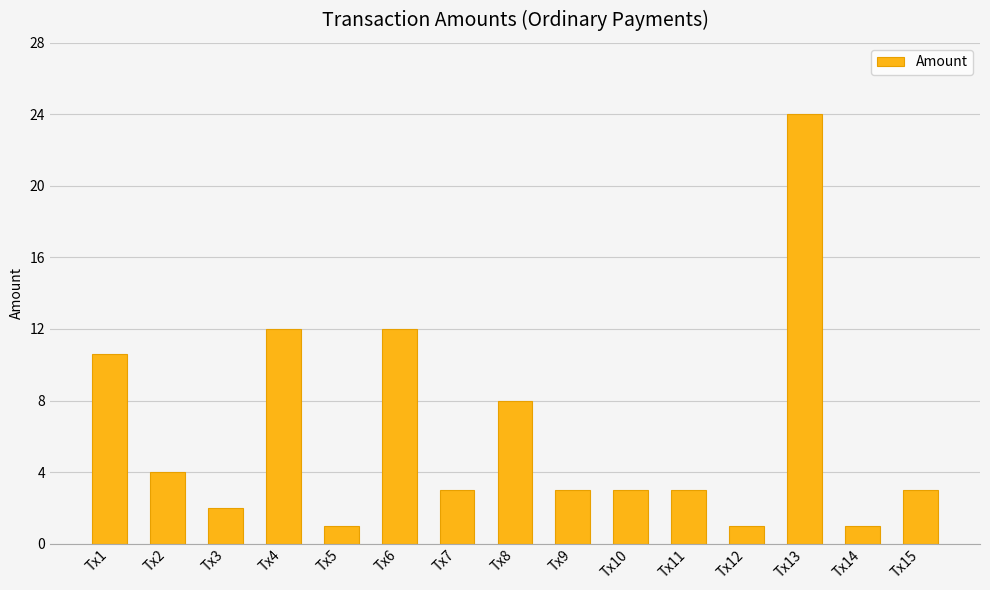

Is it true that the value at Tx5 is 1.0?

True